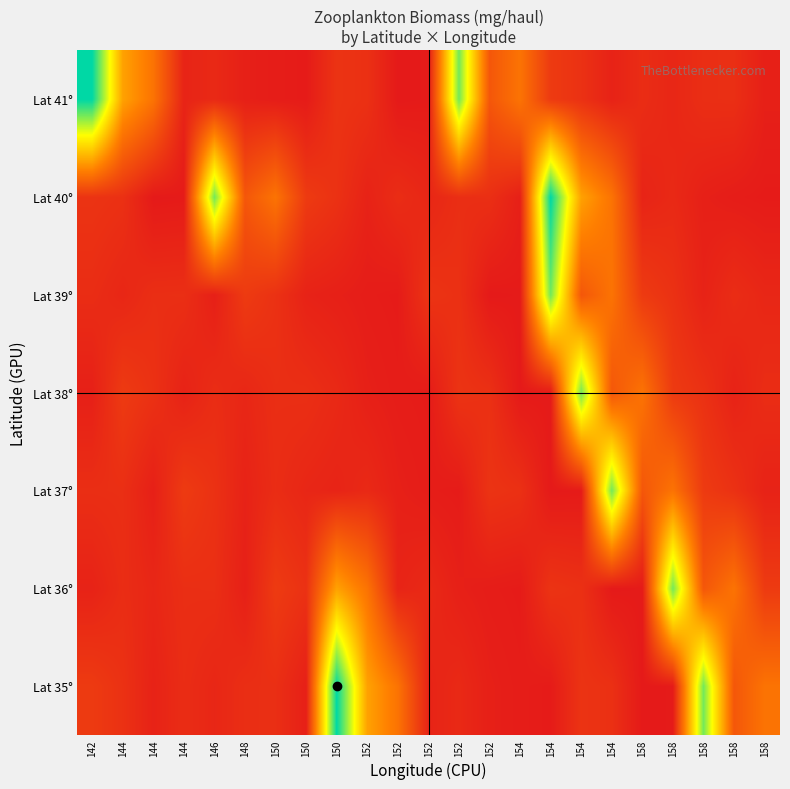

Which label corresponds to the largest value in the chart?

150